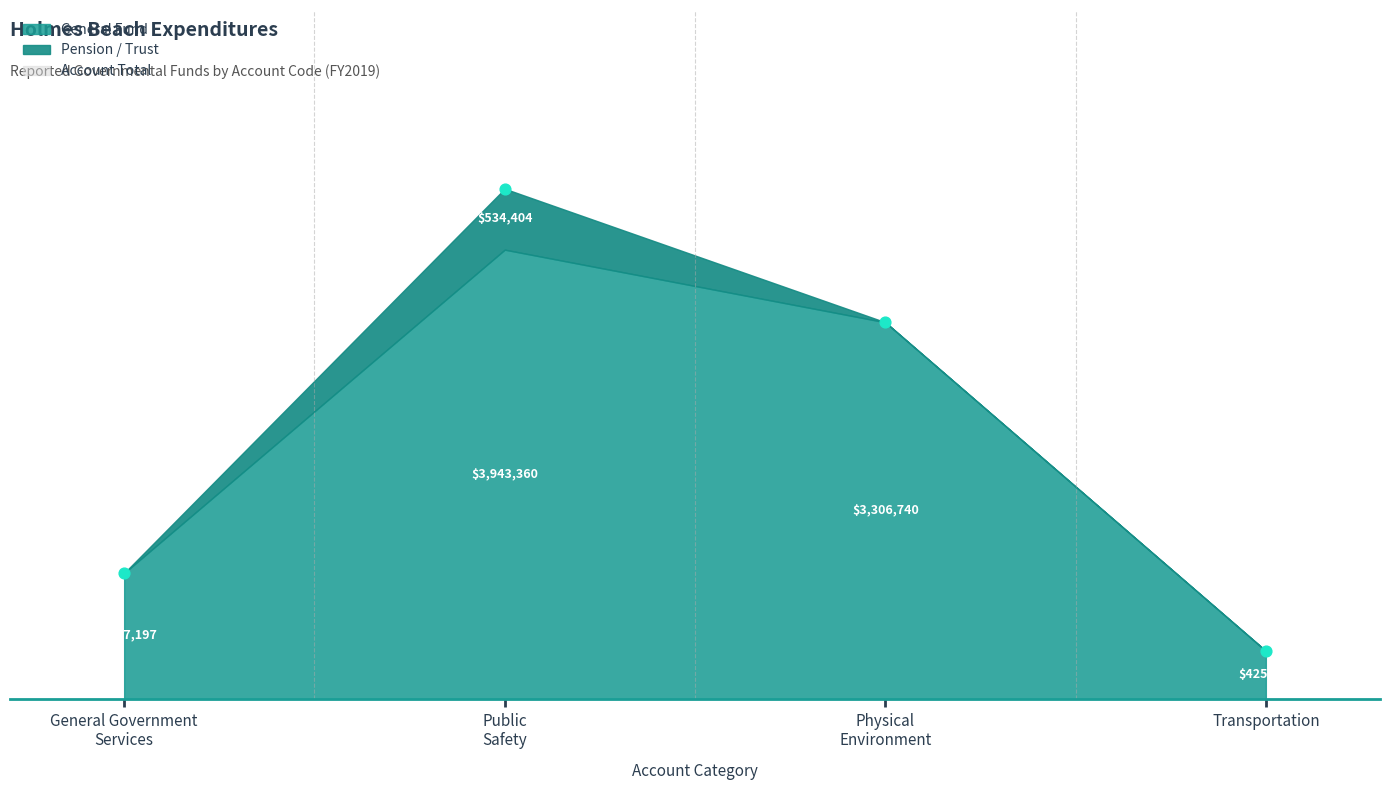

What is the range of Y values (max minus min)?

4052645